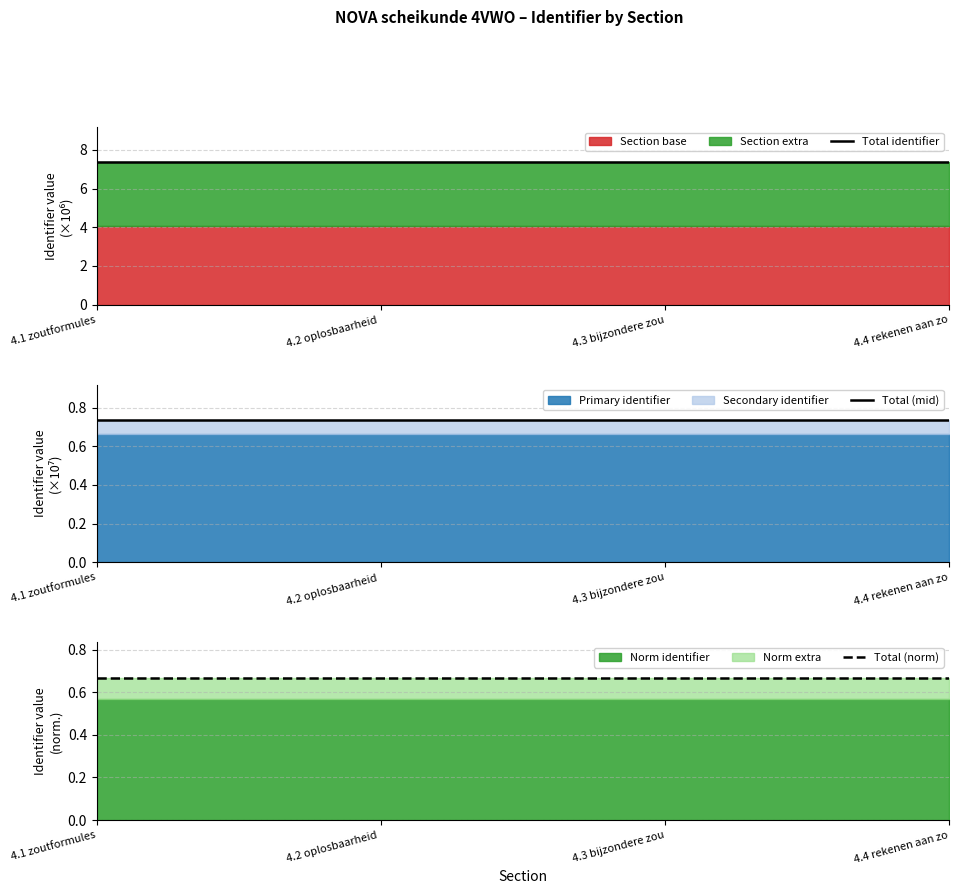

How many Total identifier values are between 7 and 8?

4